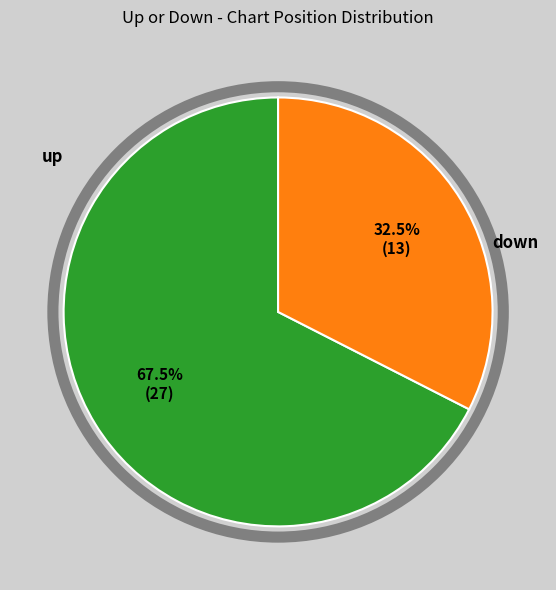

How many segments does this pie chart have?

2